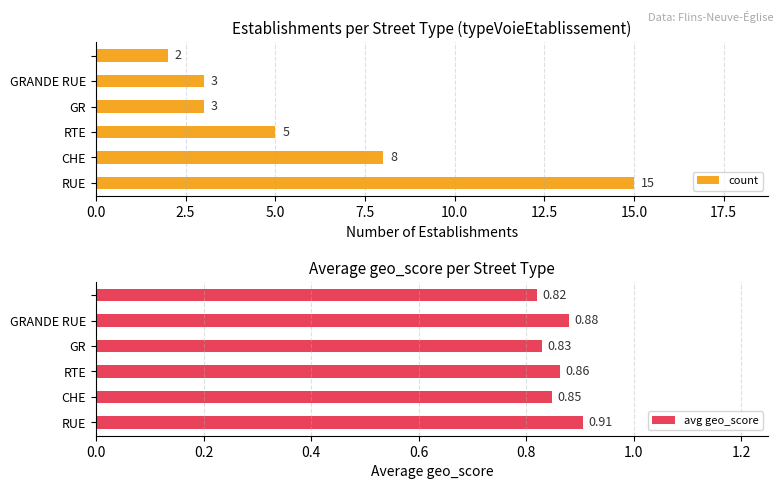

How many data points in count are less than 5?

3